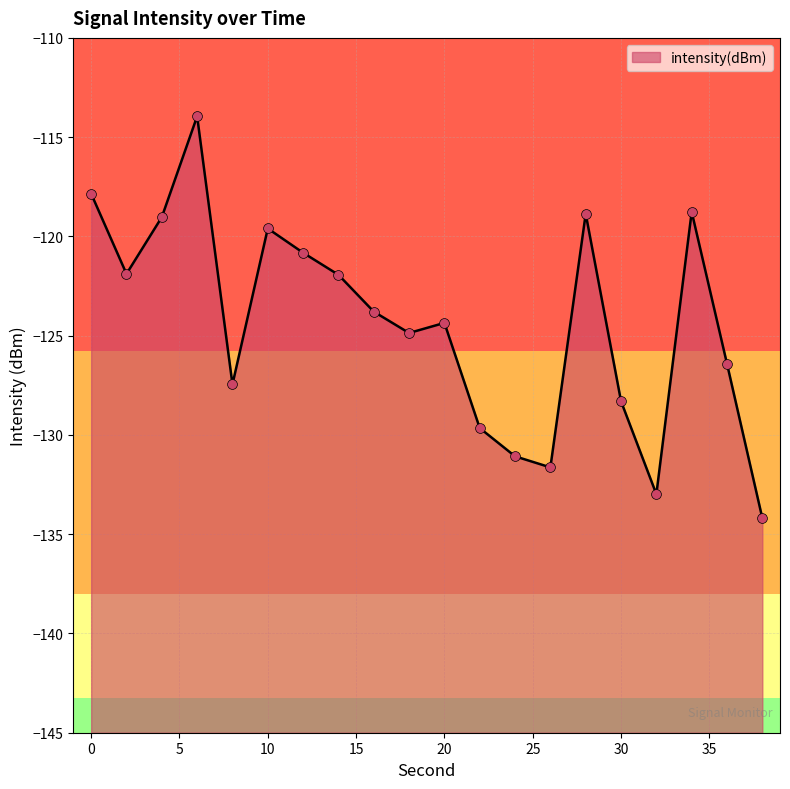

What is the change in value from 24 to 30?

+2.8